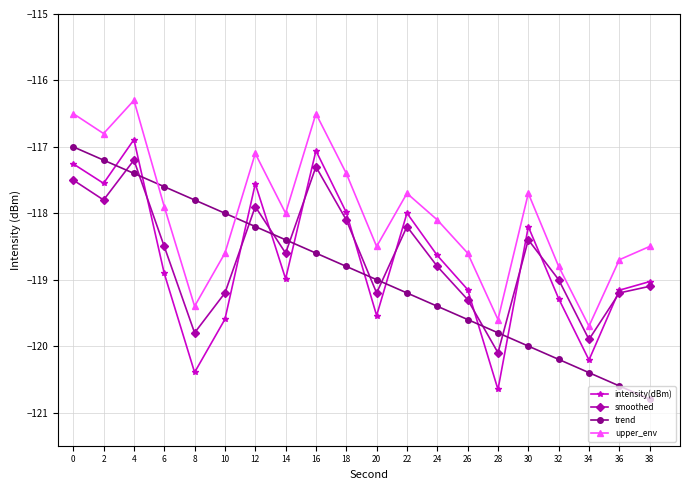

Is it true that trend equals -46.3 at 6?

False